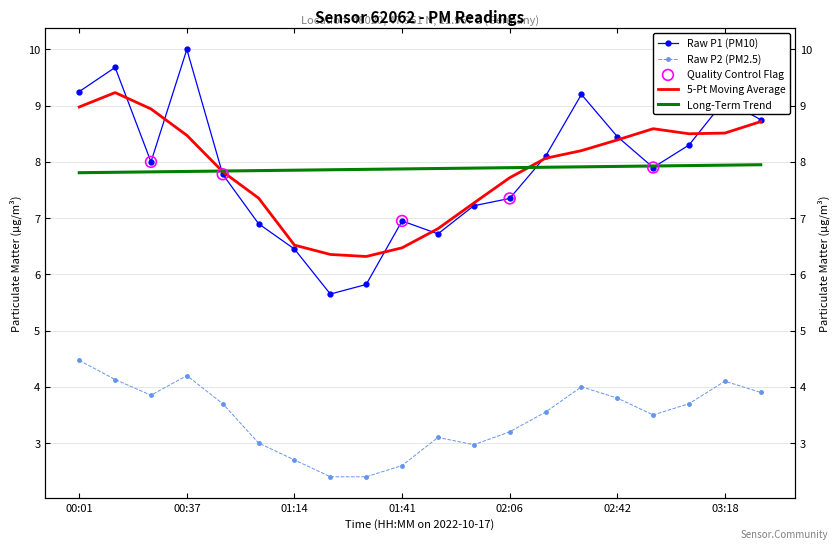

At how many categories does at least one series exceed 7?

14